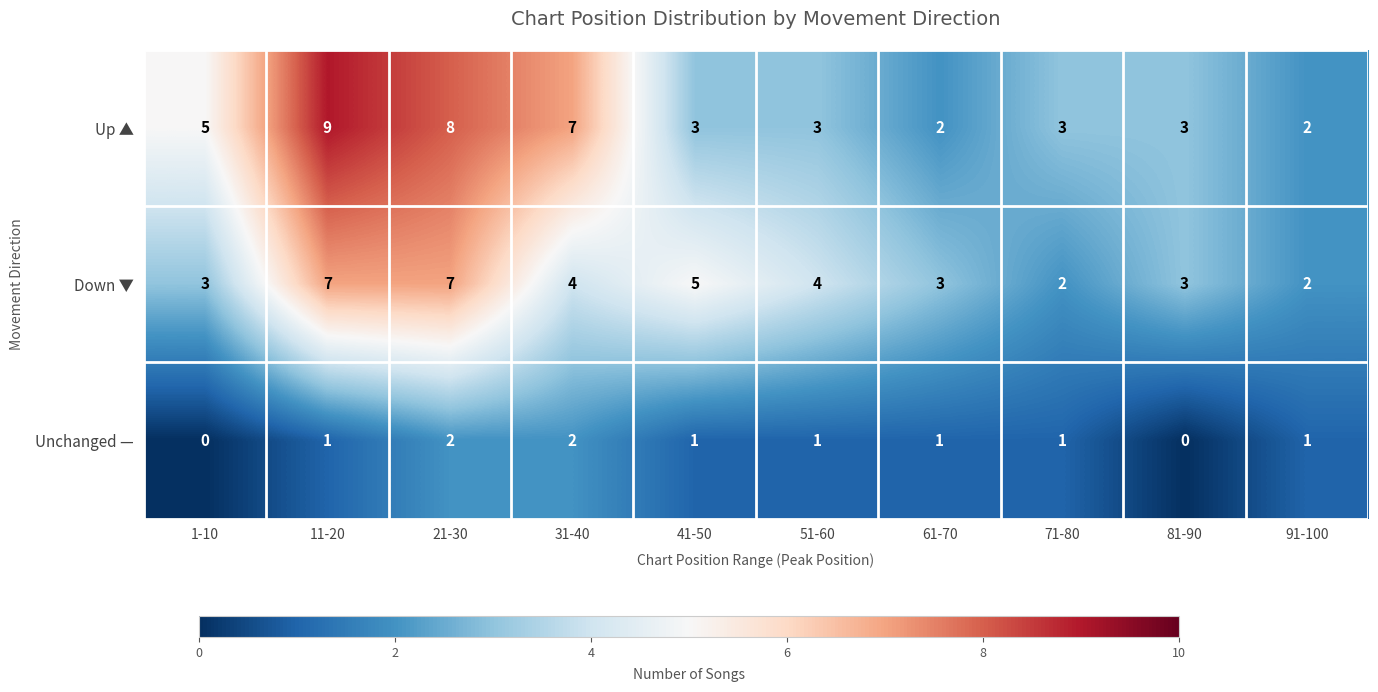

Count the number of categories in the chart.

10